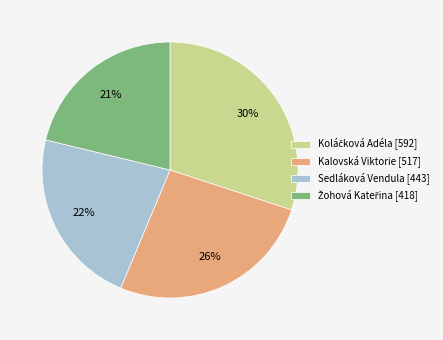

How many slices are in this pie chart?

4